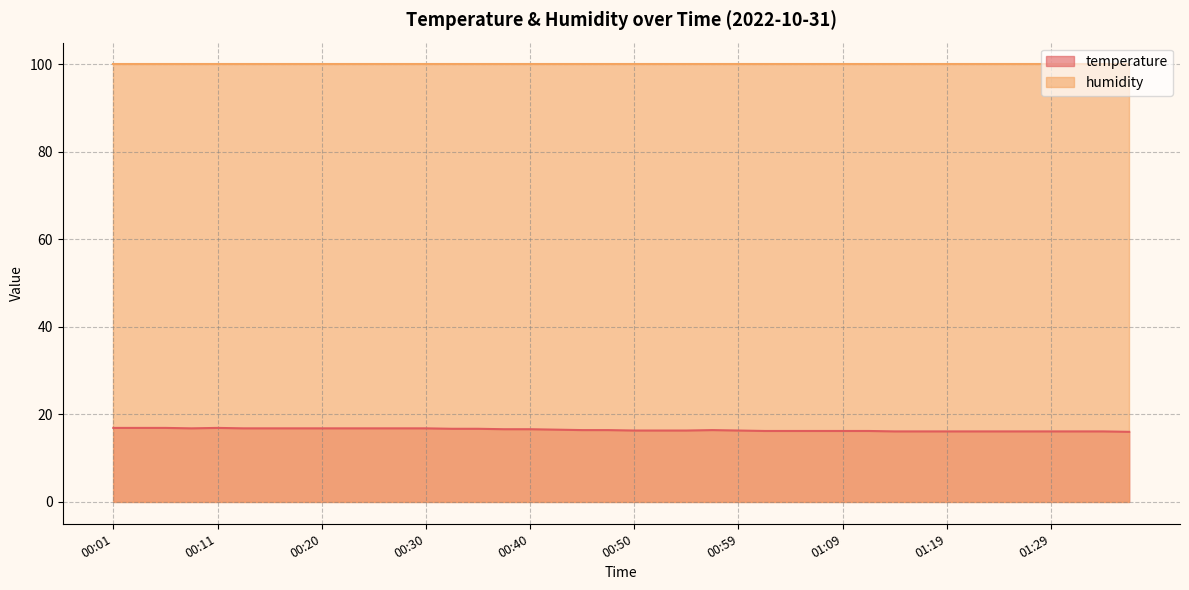

Reading left to right, what are all the values shown in this chart?

00:01=16.9	00:03=16.9	00:06=16.9	00:08=16.8	00:11=16.9	00:13=16.8	00:15=16.8	00:18=16.8	00:20=16.8	00:23=16.8	00:25=16.8	00:28=16.8	00:30=16.8	00:32=16.7	00:35=16.7	00:37=16.6	00:40=16.6	00:42=16.5	00:45=16.4	00:47=16.4	00:50=16.3	00:52=16.3	00:54=16.3	00:57=16.4	00:59=16.3	01:02=16.2	01:04=16.2	01:07=16.2	01:09=16.2	01:11=16.2	01:14=16.1	01:16=16.1	01:19=16.1	01:21=16.1	01:24=16.1	01:26=16.1	01:29=16.1	01:31=16.1	01:33=16.1	01:38=16.0